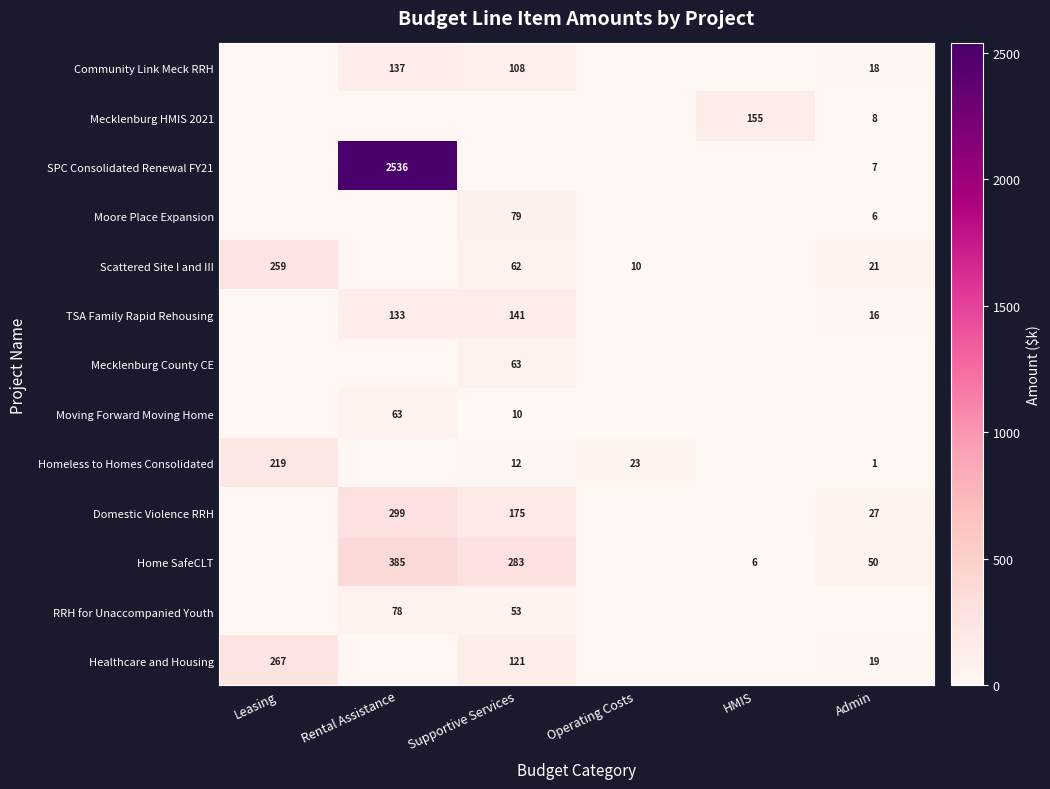

True or false: Scattered Site I and III has a value of 10 at Admin.

False